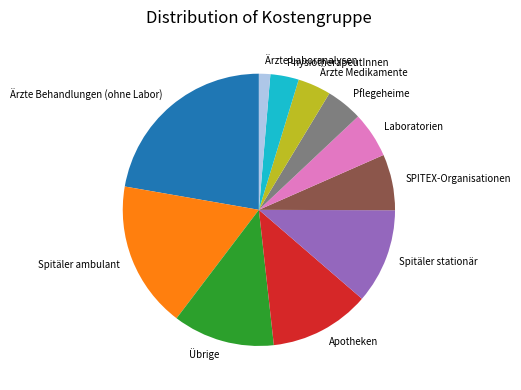

Is there a majority slice in this chart?

No